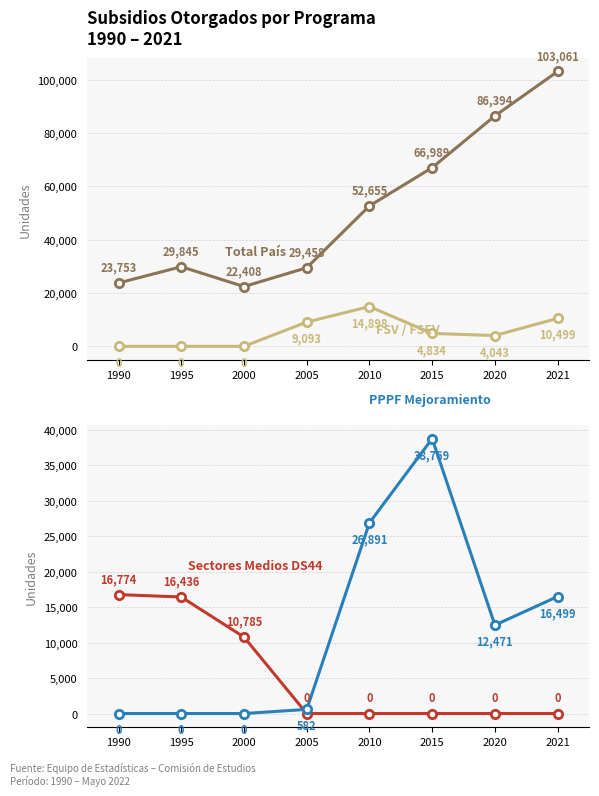

True or false: Total País and Sectores
Vulnerables FSV intersect in this chart.

False